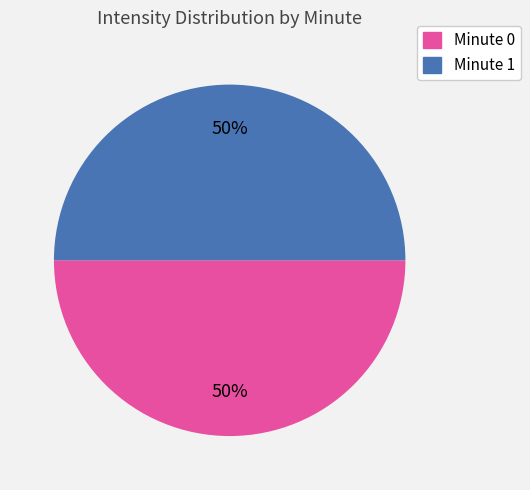

To the nearest percent, what is the difference between the largest and smallest slice percentages?

0%